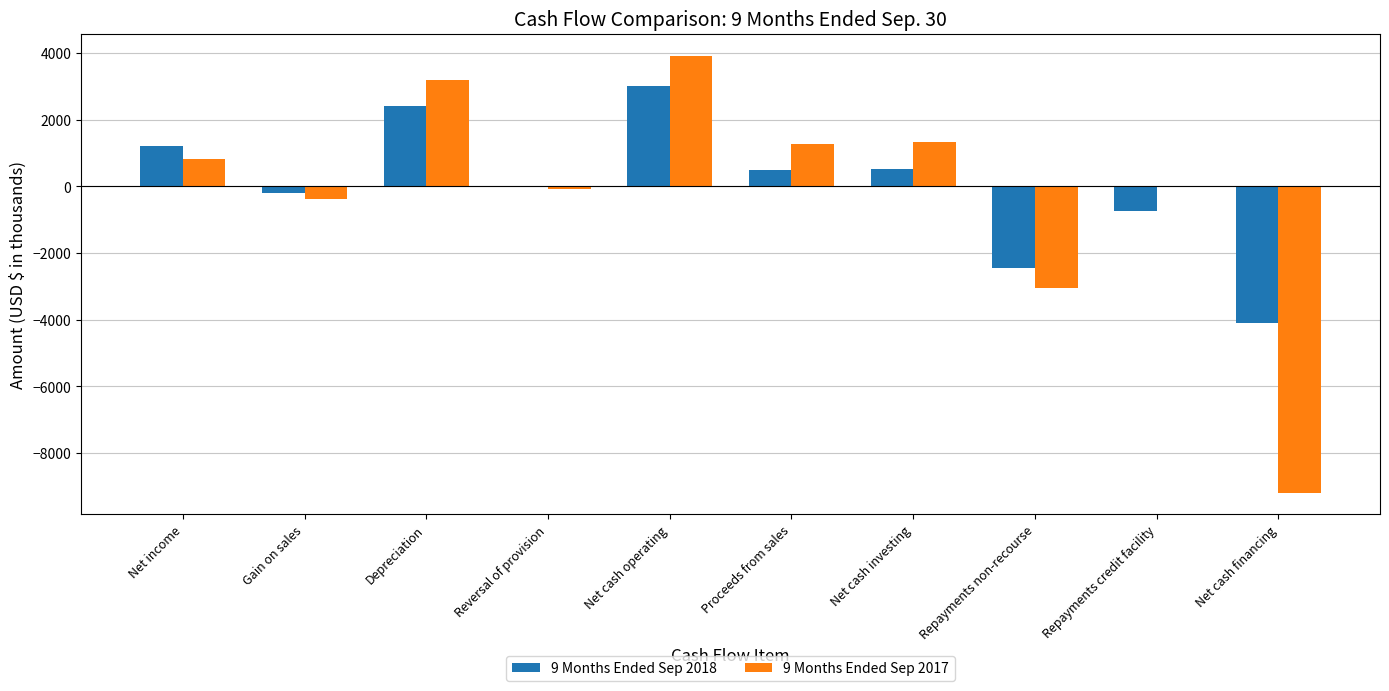

Which label corresponds to the largest value in the chart?

Net cash operating